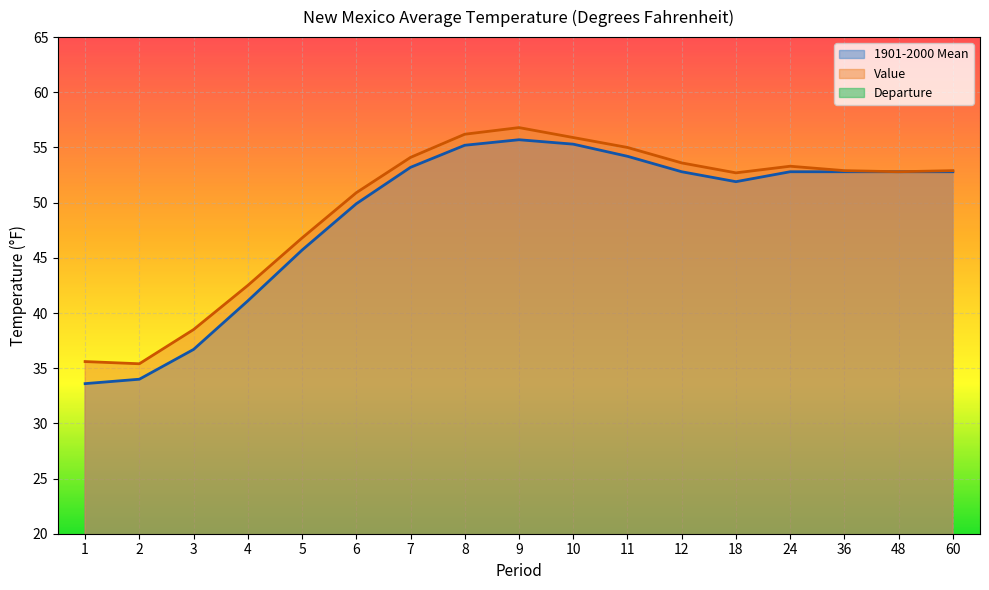

At how many categories does at least one series exceed 46?

13